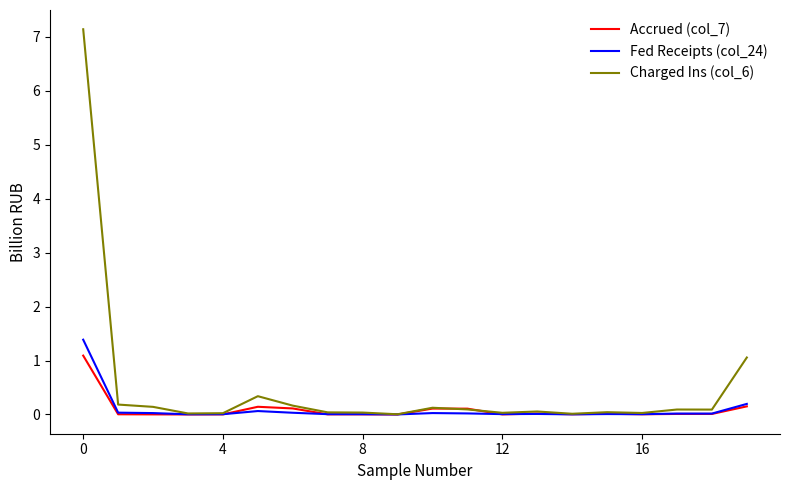

What is the highest value of the Fed Receipts (col_24) series?

1.4